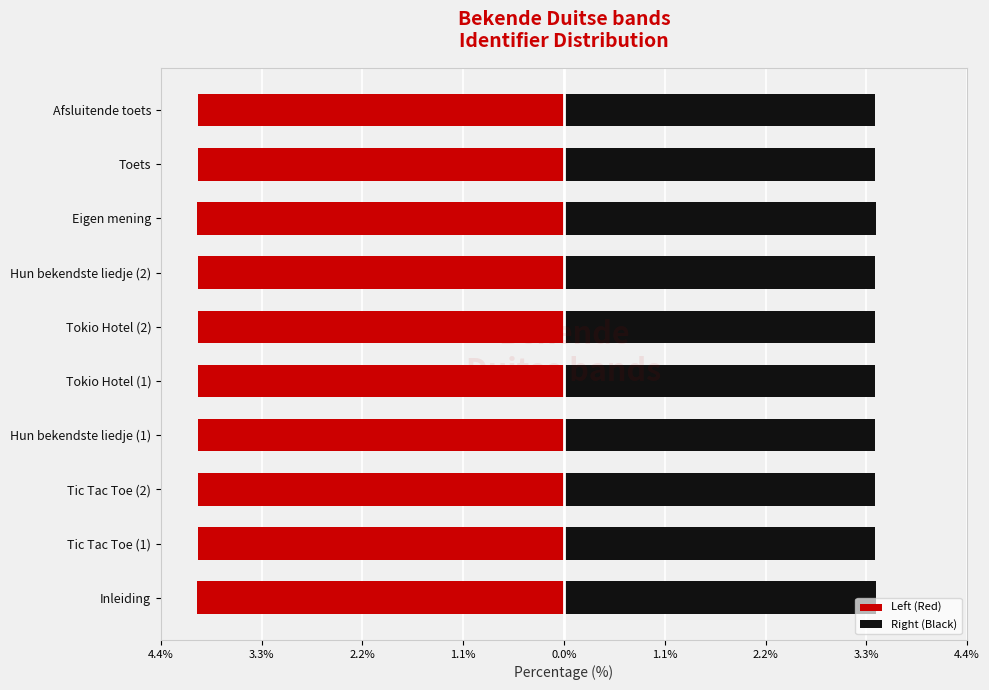

Does the chart contain any negative values?

Yes